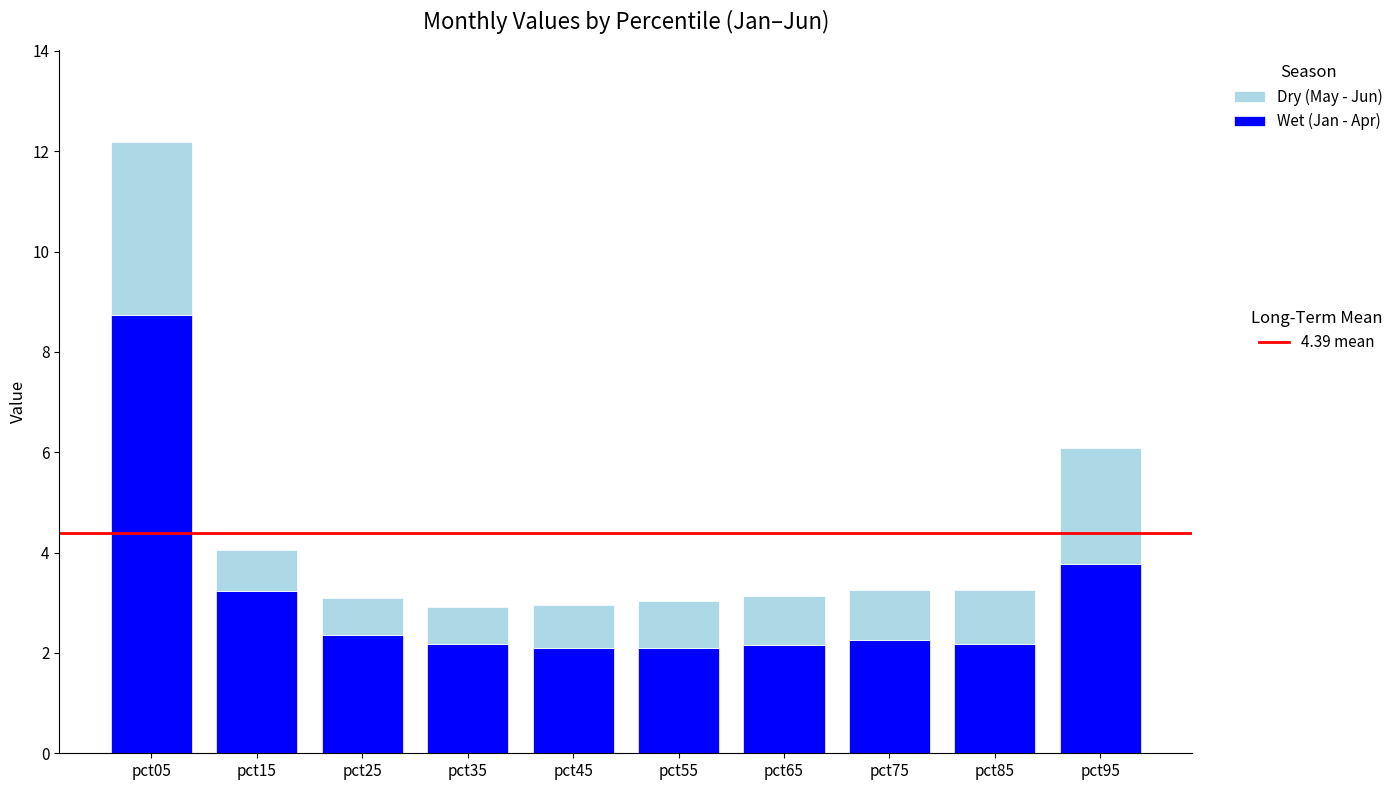

What is the total value across all series at pct45?

2.9